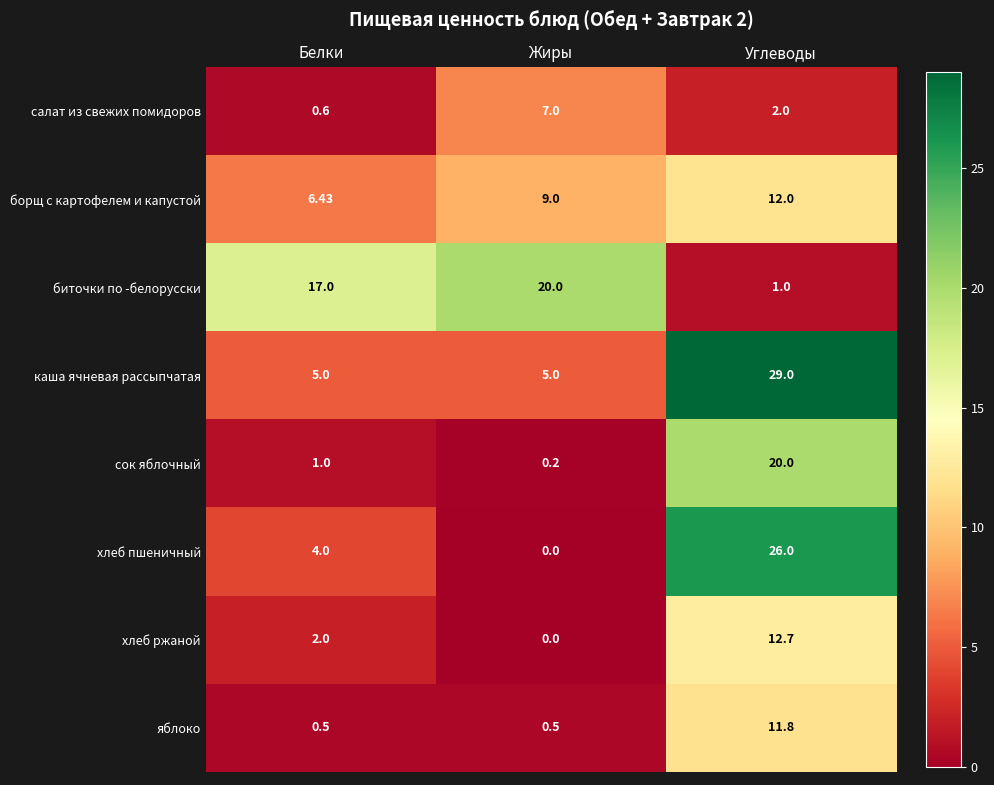

List the labels in order of хлеб ржаной value, largest first.

Углеводы, Белки, Жиры